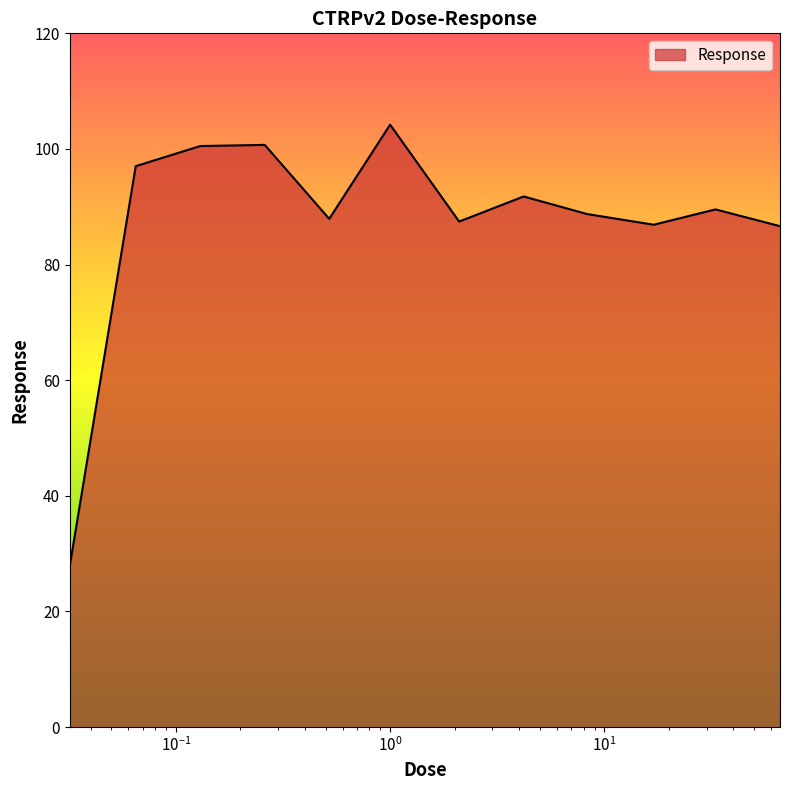

What is the smallest value displayed?

27.9